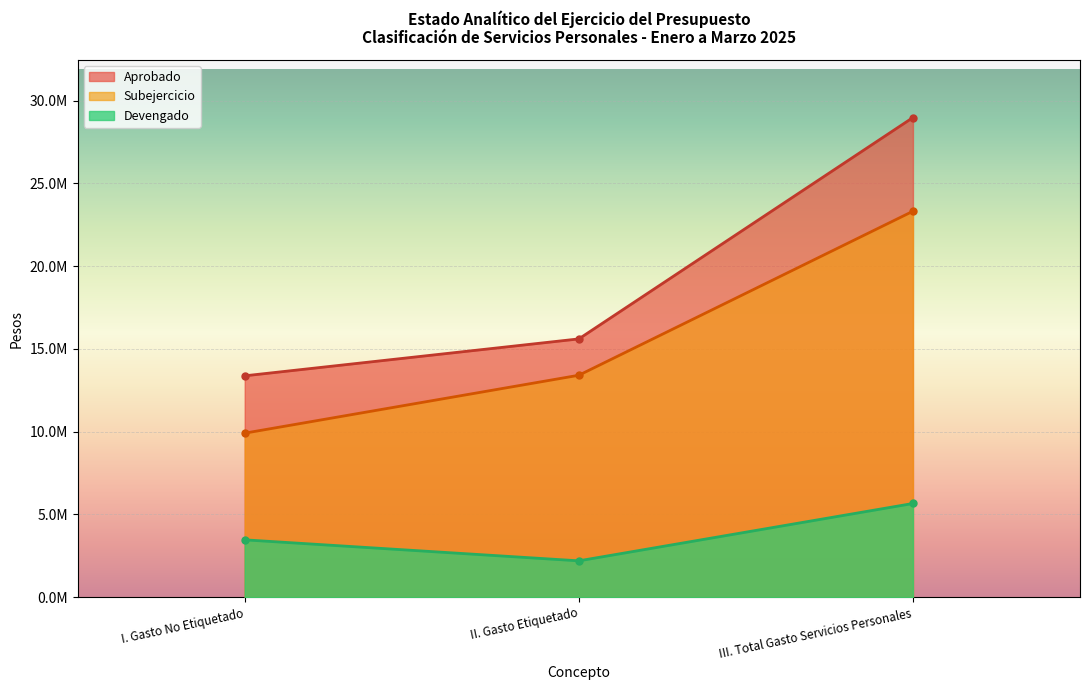

Reading left to right, transcribe all the data shown in this chart.

Aprobado: I. Gasto No Etiquetado=13374656.0	II. Gasto Etiquetado=15605035.0	III. Total Gasto Servicios Personales=28979691.0
Devengado: I. Gasto No Etiquetado=3464899.6	II. Gasto Etiquetado=2195878.4	III. Total Gasto Servicios Personales=5660778.0
Subejercicio: I. Gasto No Etiquetado=9909756.4	II. Gasto Etiquetado=13409156.6	III. Total Gasto Servicios Personales=23318913.0